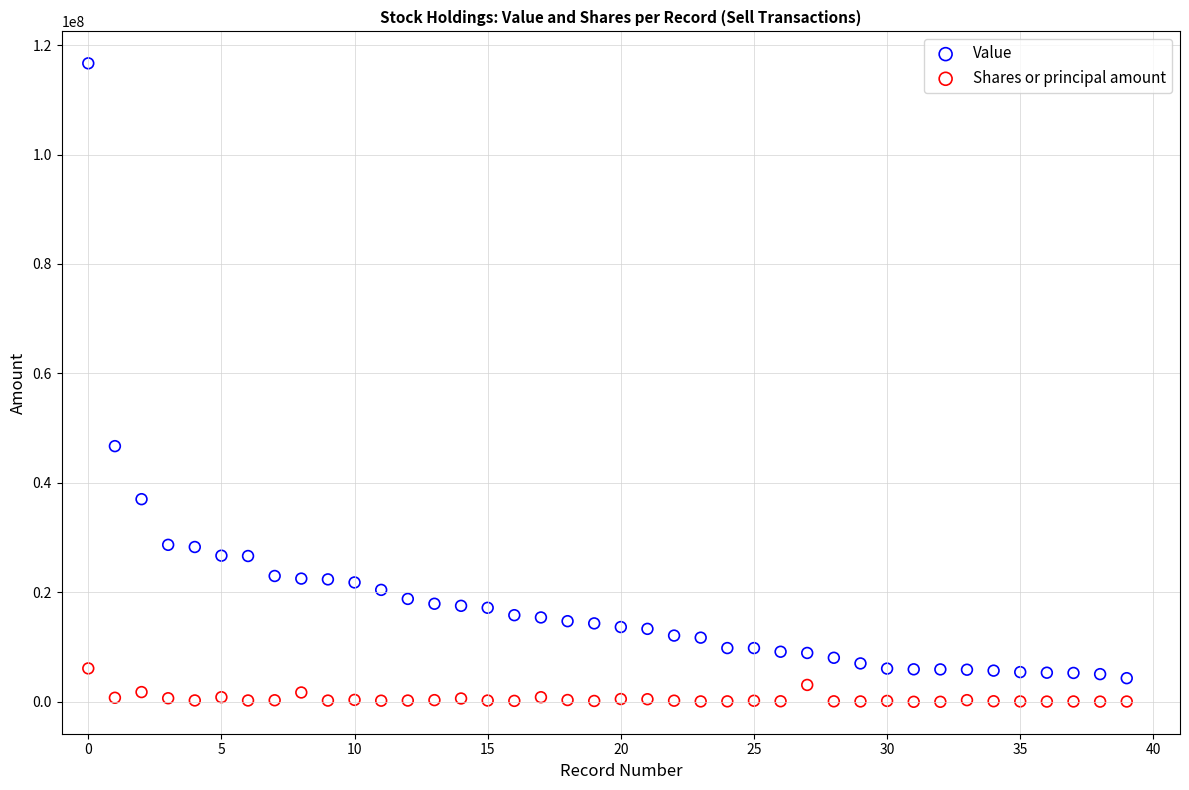

In the Value series, what Y value is closest to 60493500?

46719000